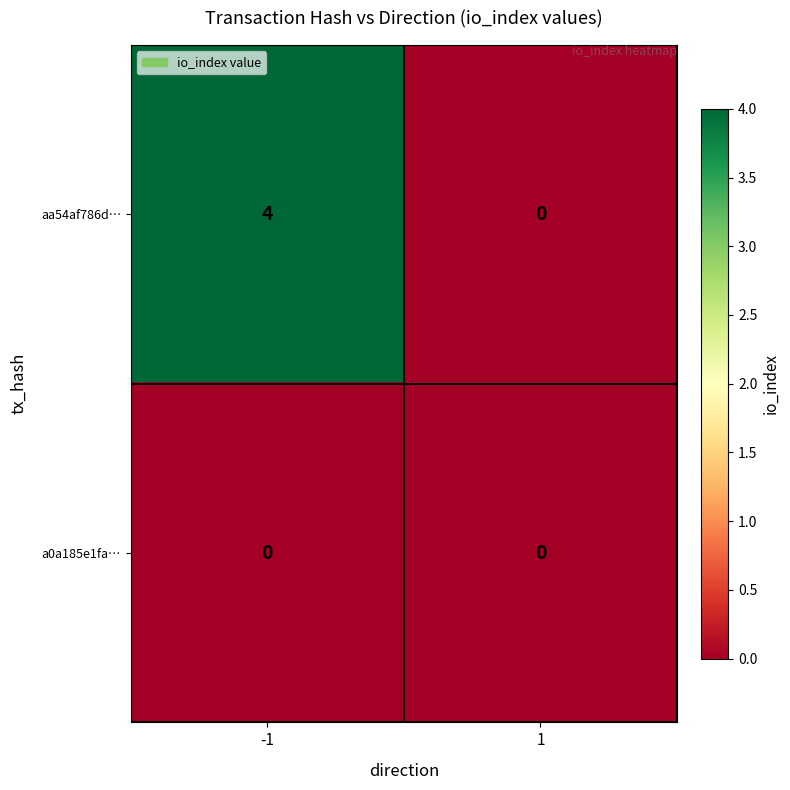

List the series in order of their overall mean, lowest first.

a0a185e1fa…, aa54af786d…